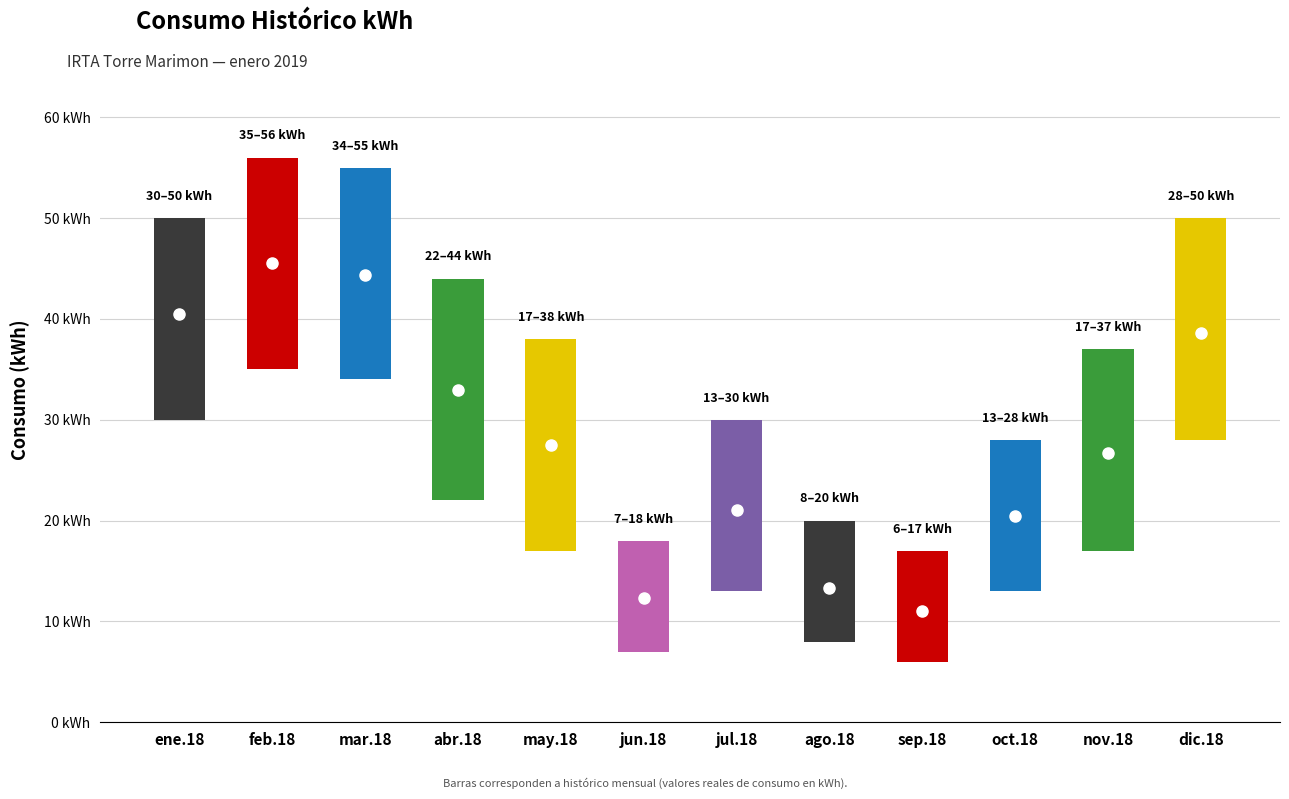

Rank the categories by value from lowest to highest.

sep.18, jun.18, ago.18, oct.18, jul.18, nov.18, may.18, abr.18, dic.18, ene.18, mar.18, feb.18